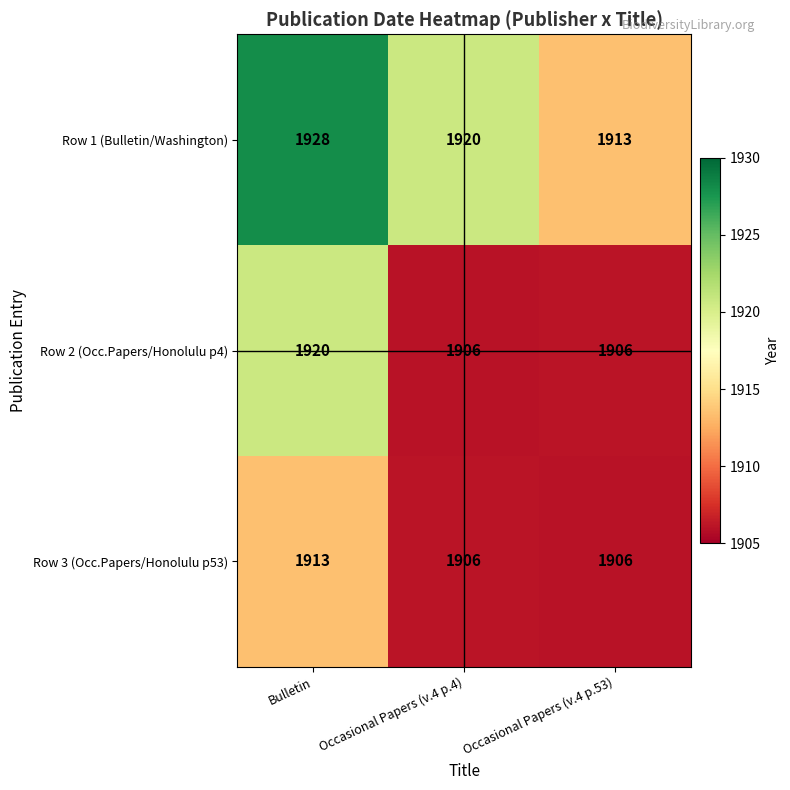

What is the minimum value for Row 1 (Bulletin/Washington)?

1913